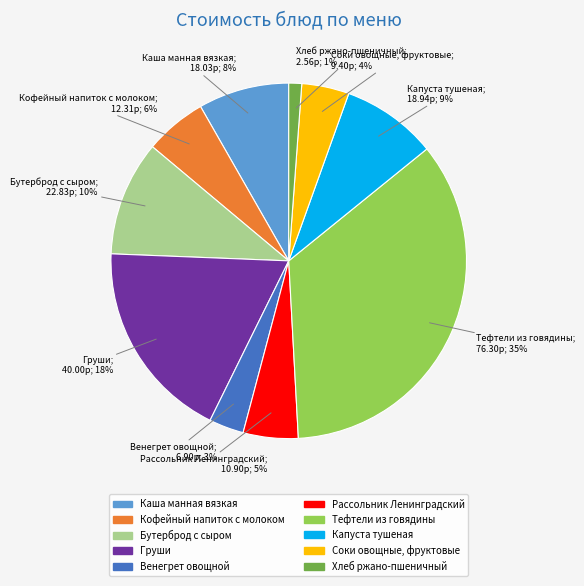

Between Венегрет овощной and Тефтели из говядины, which is larger?

Тефтели из говядины